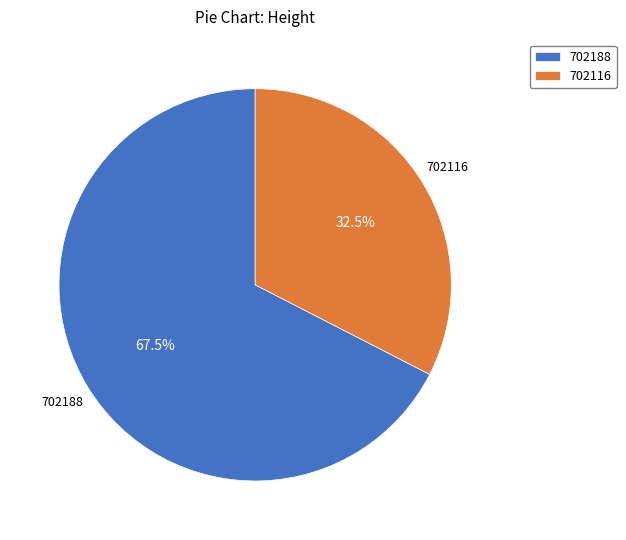

Which slice is the largest?

702188